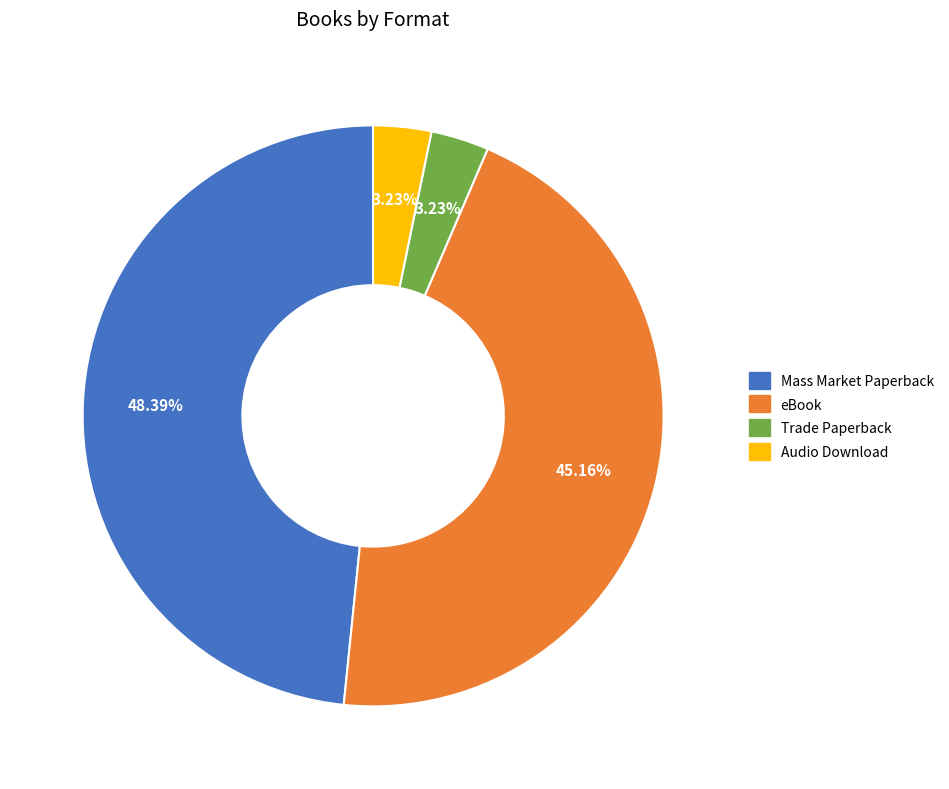

What is the largest slice in the pie chart?

Mass Market Paperback